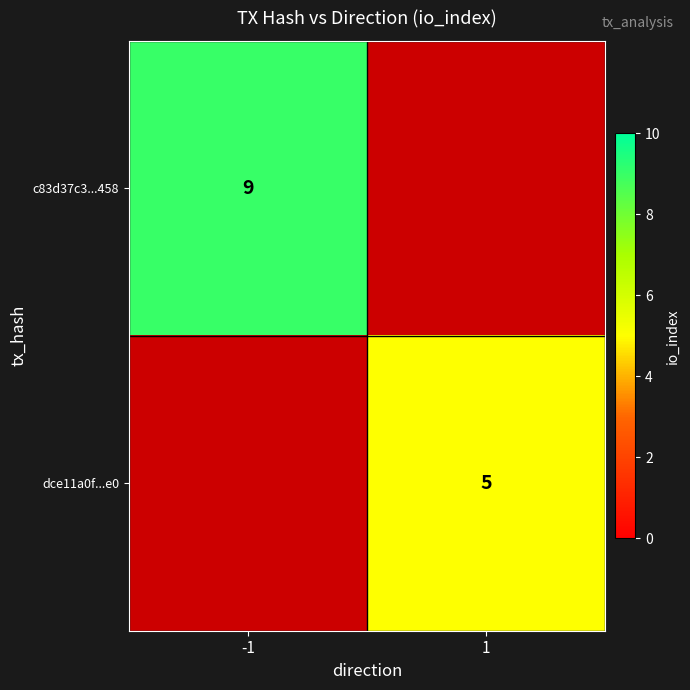

The value of c83d37c3...458 at -1 is 9. True or false?

True